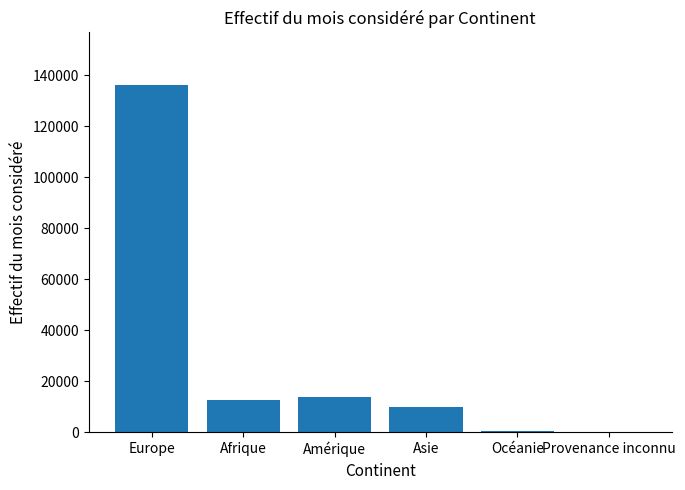

At which category does the chart reach its peak across all series?

Europe